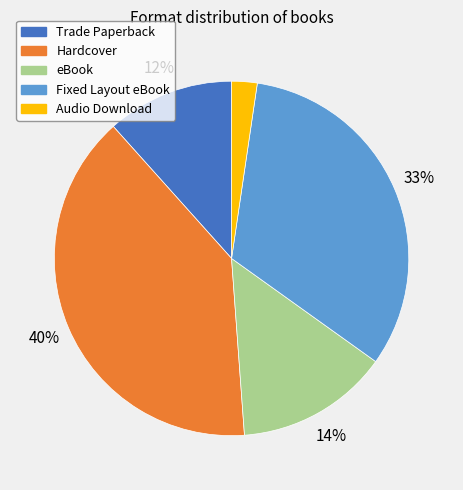

To the nearest percent, what is the average slice percentage?

20%